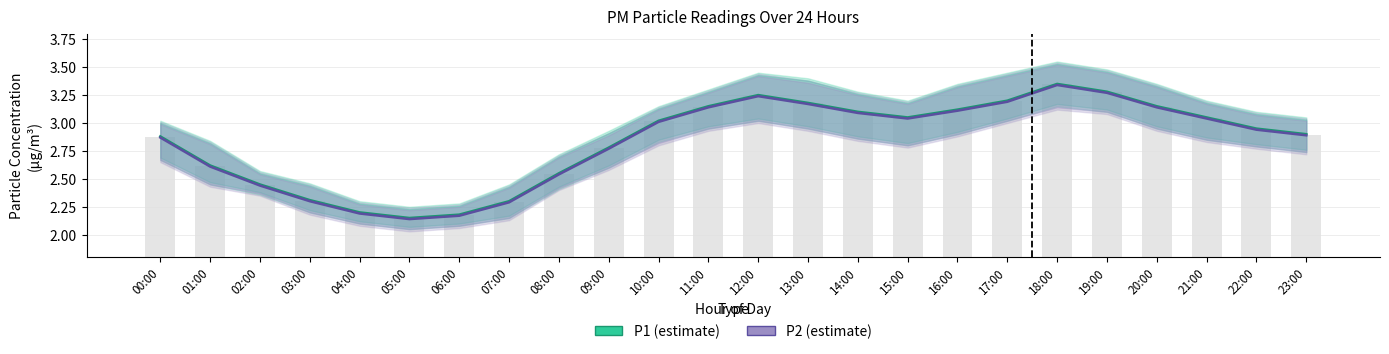

The P1 series shows 4.1 at 01:00. True or false?

False